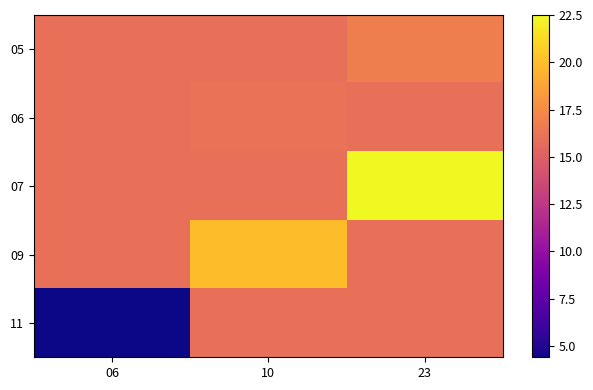

What is the total value across all series at 10?

83.8